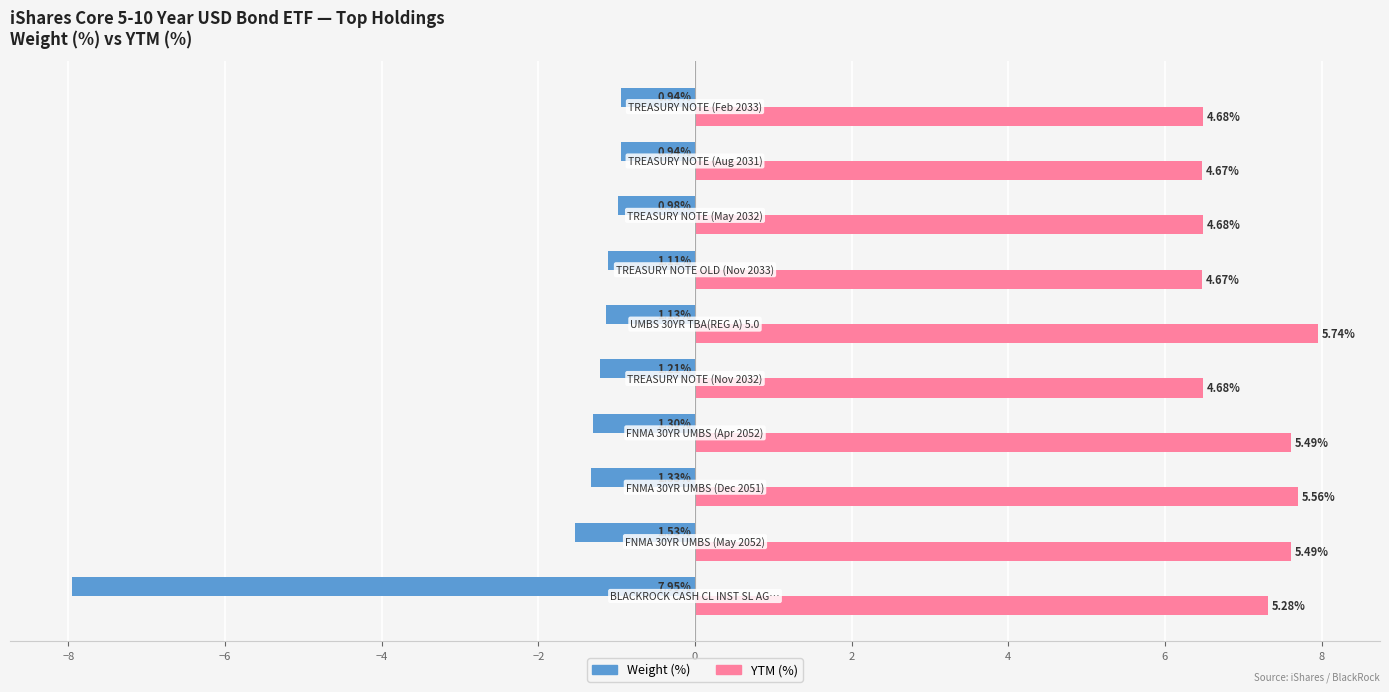

What is the label of the 3rd bar from the right?

4